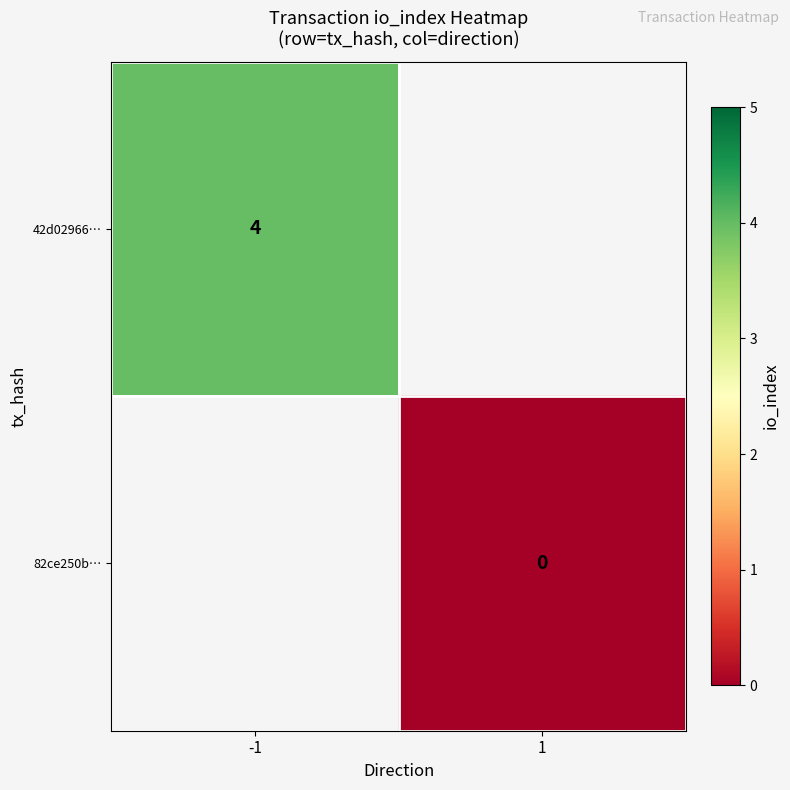

Count the number of categories in the chart.

2